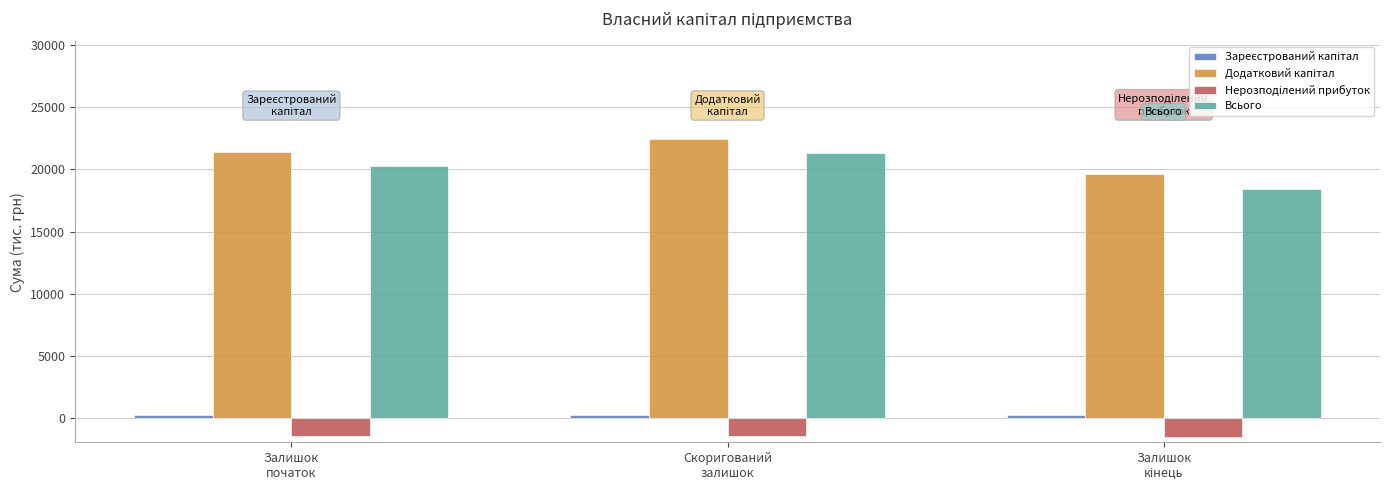

What is the difference between the second highest and minimum values in the Всього series?

1854